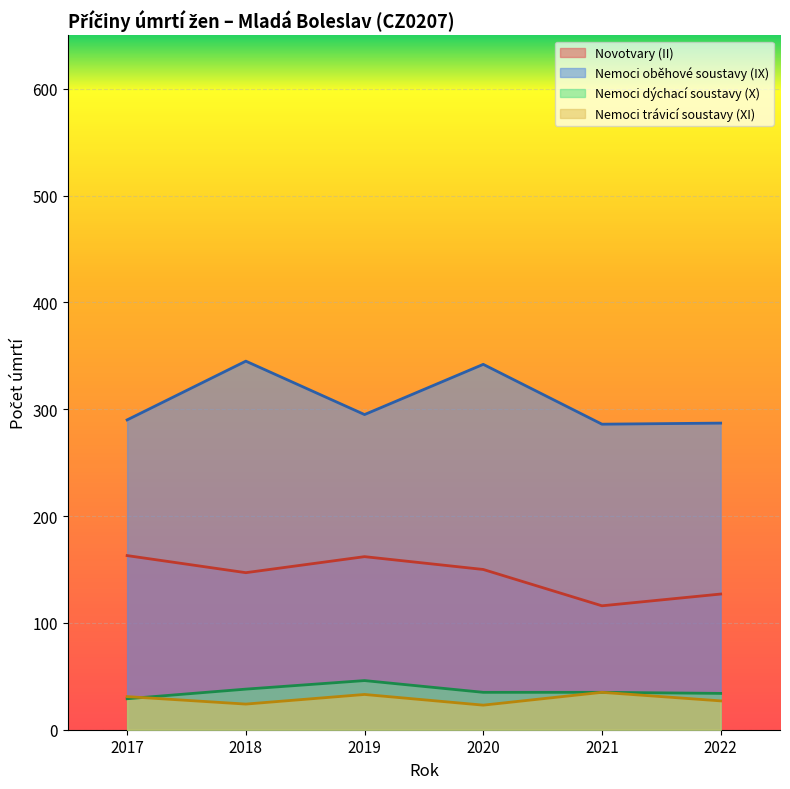

True or false: Nemoci oběhové soustavy (IX) and Novotvary (II) intersect in this chart.

False